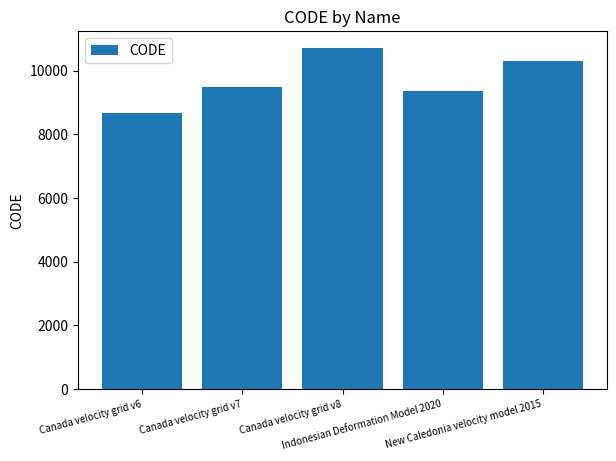

What is the maximum value shown in the chart?

10707